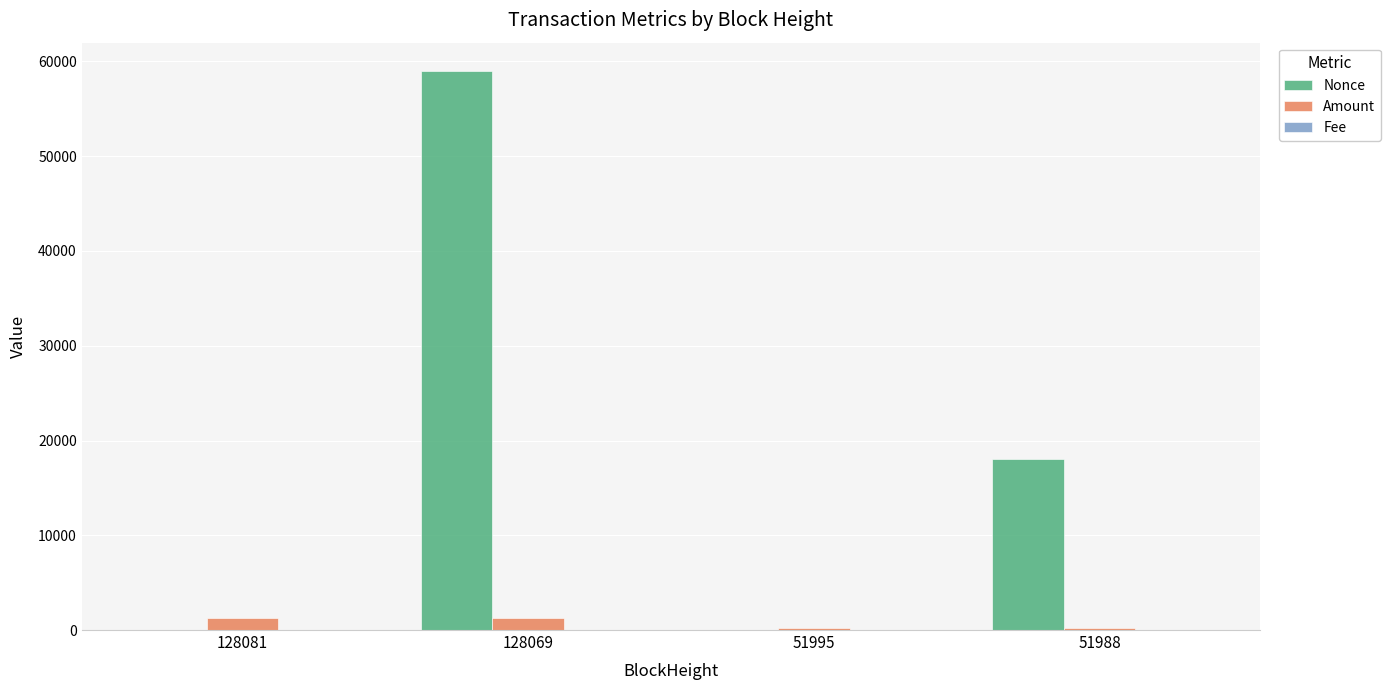

At which category is the sum across all series the highest?

128069